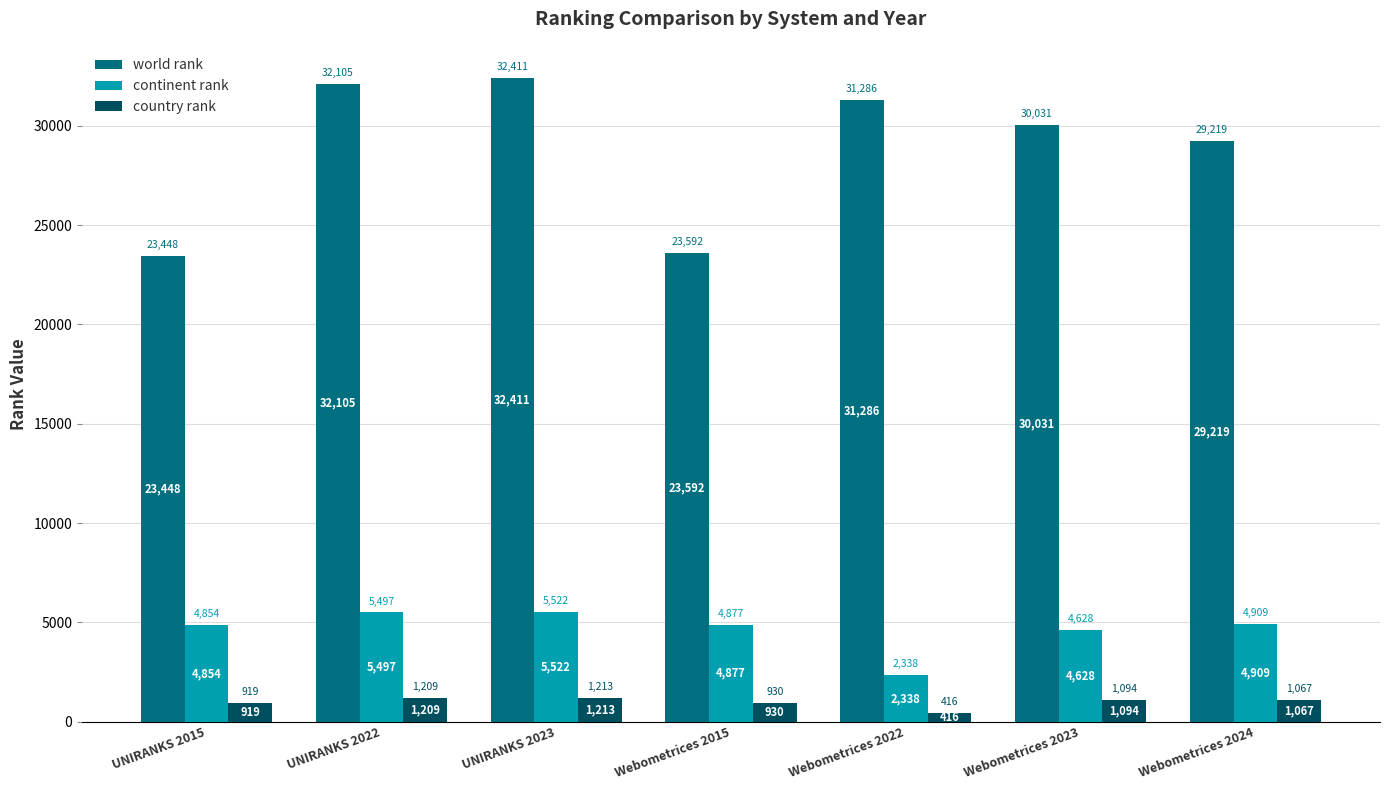

How many data points in country rank are less than 1067?

3